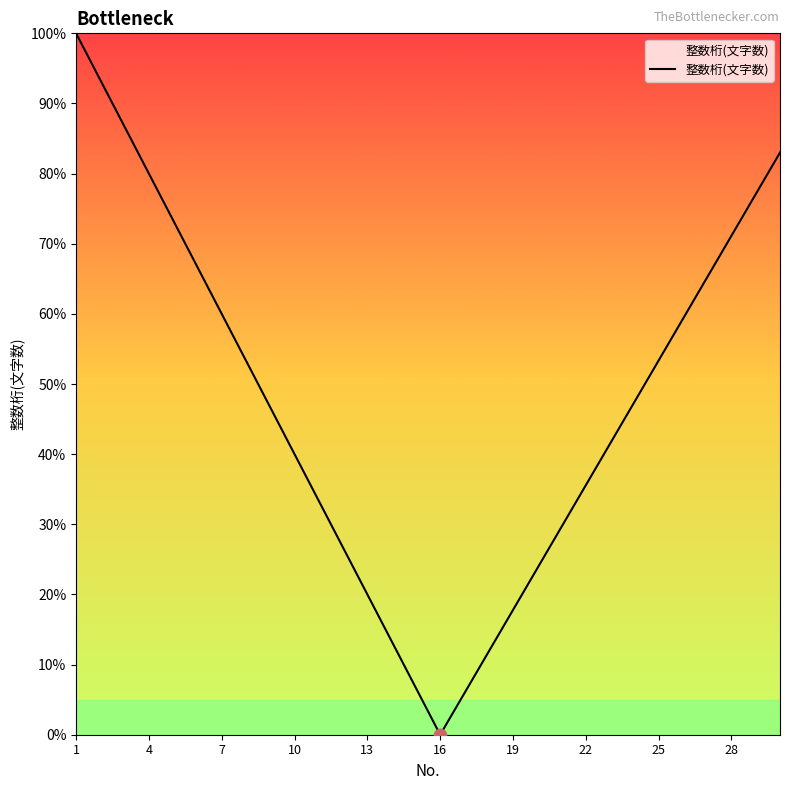

What is the maximum value shown in the chart?

100.0